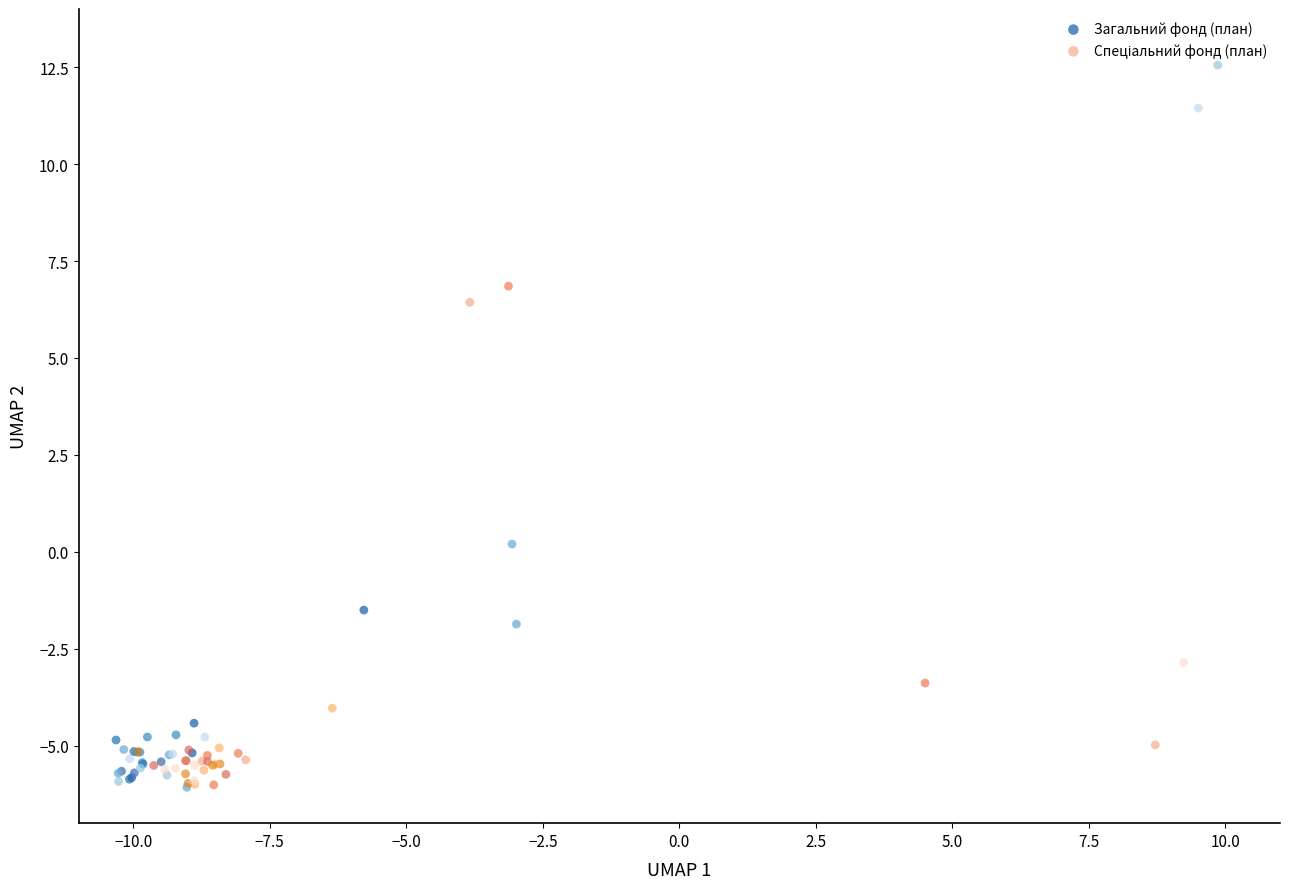

Which series has the widest spread of Y values?

Загальний фонд (план)